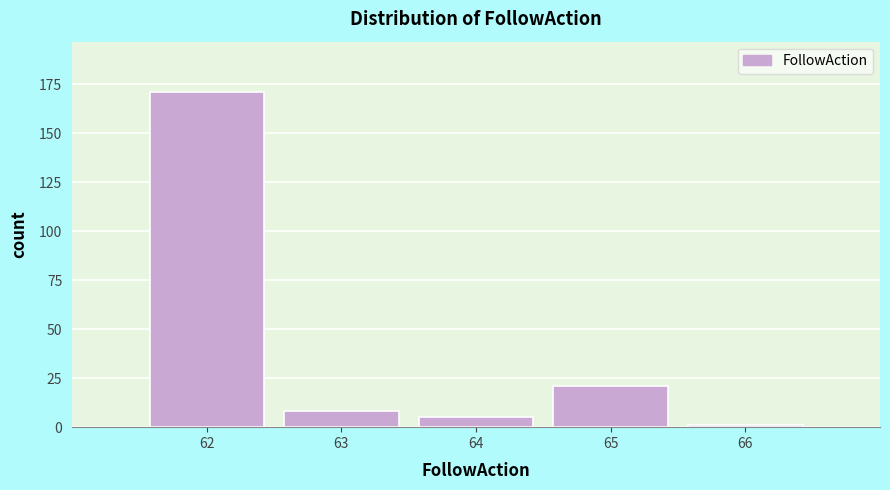

Reading right to left, list all the values displayed in this chart.

66=1	65=21	64=5	63=8	62=171